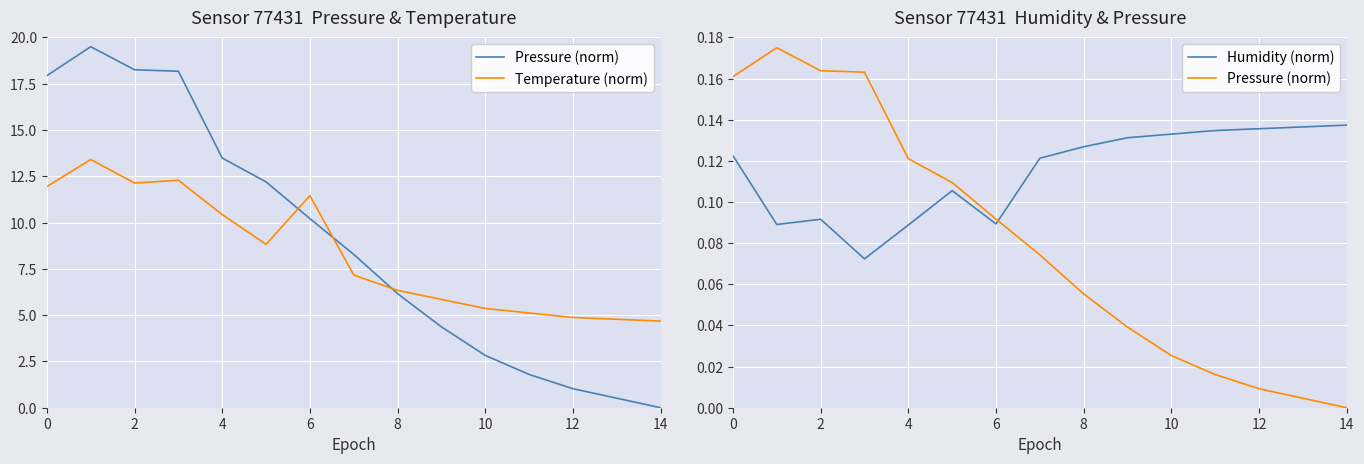

What is the approximate value of Humidity (norm) at 14?

0.1